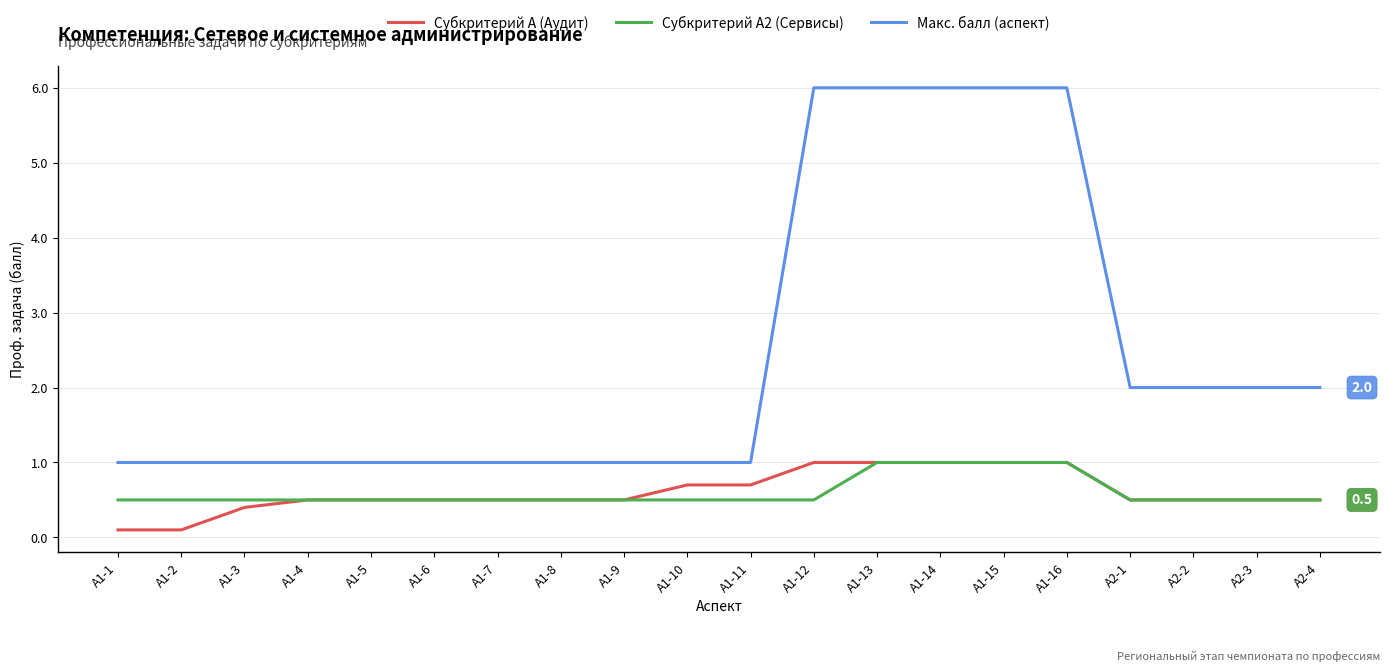

What is the minimum value for Макс. балл (аспект)?

1.0